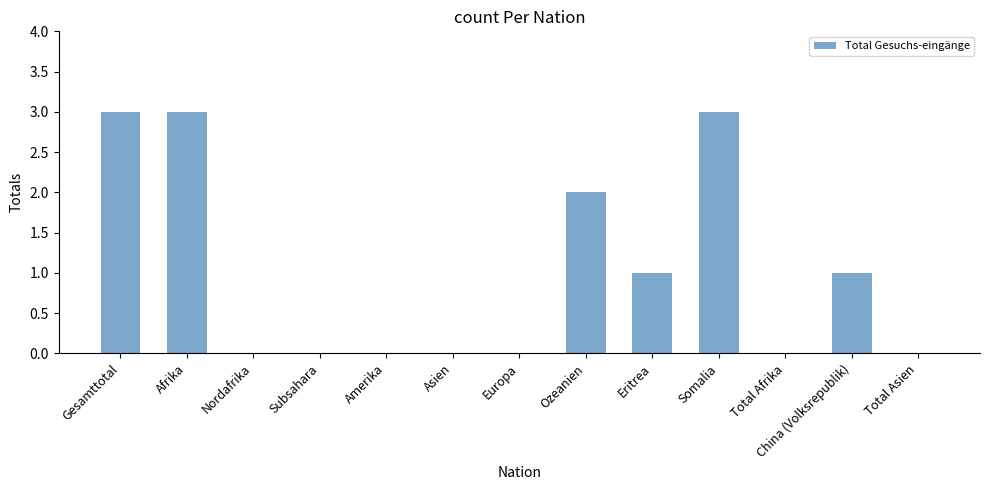

Are the bars grouped side by side (vs. stacked)?

No